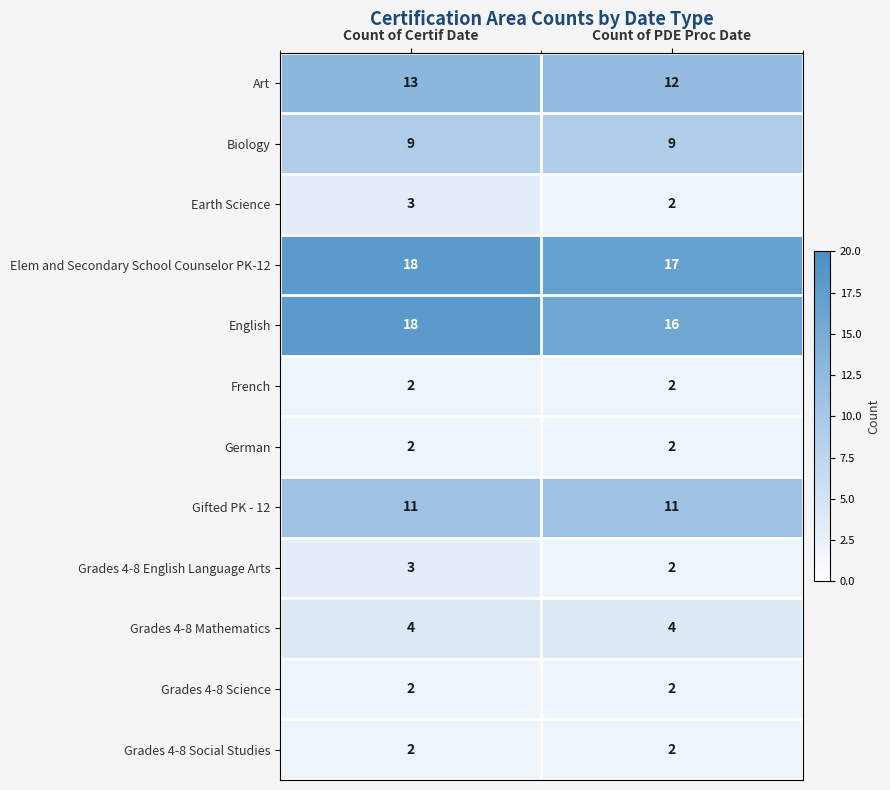

At which category is the sum across all series the highest?

Count of Certif Date